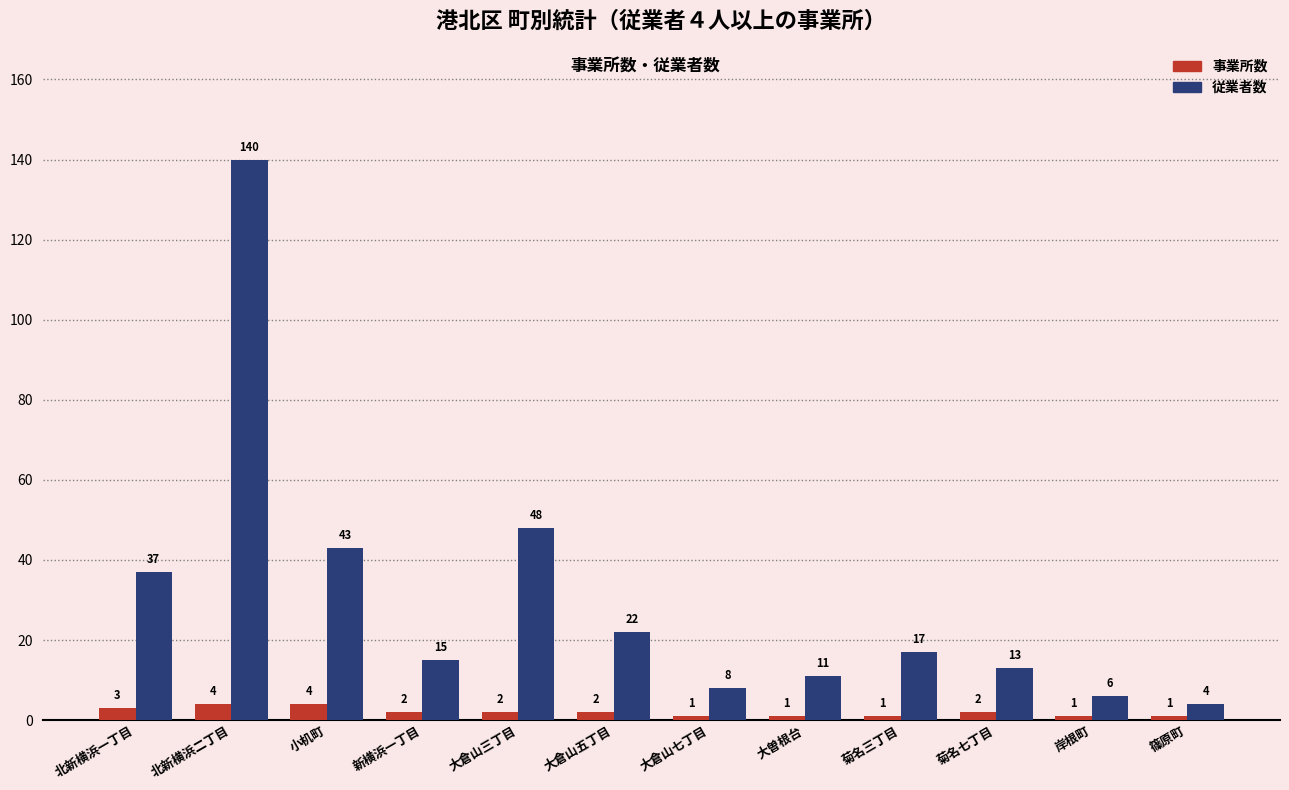

Where does the 従業者数 series first go above 17?

北新横浜一丁目